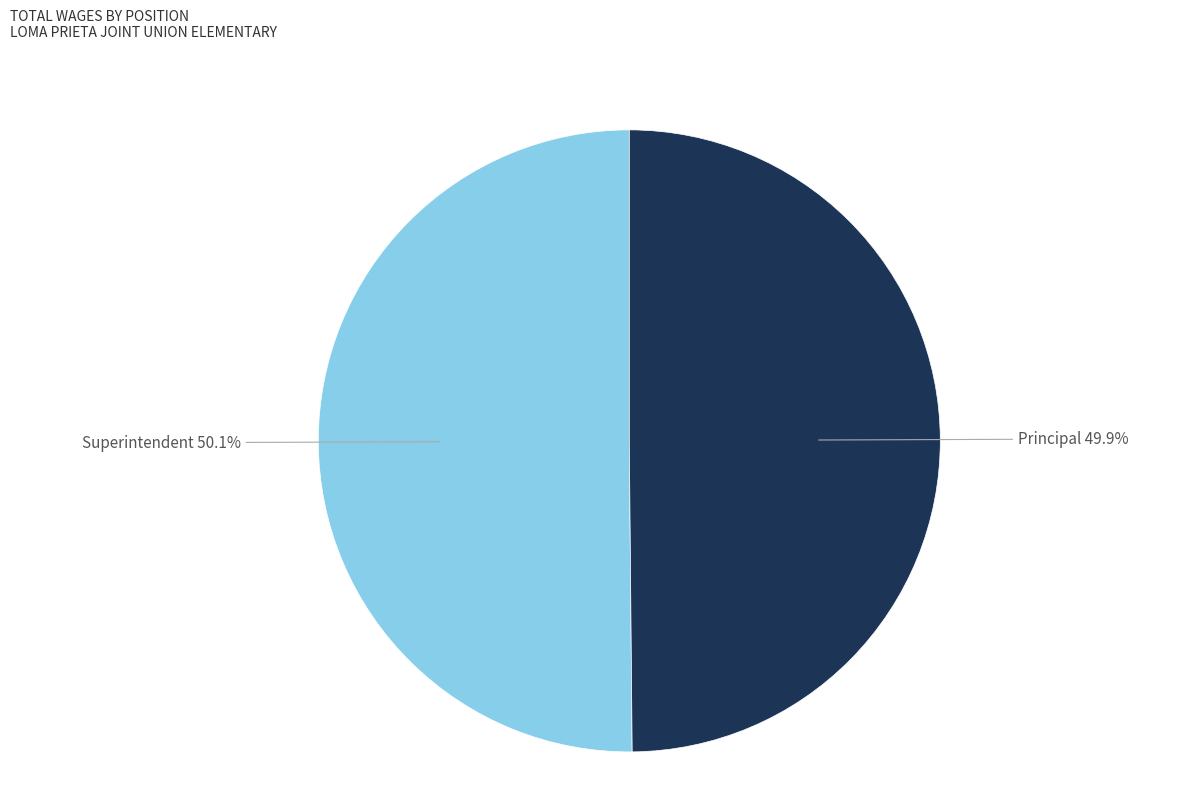

Does any single category account for the majority?

Yes